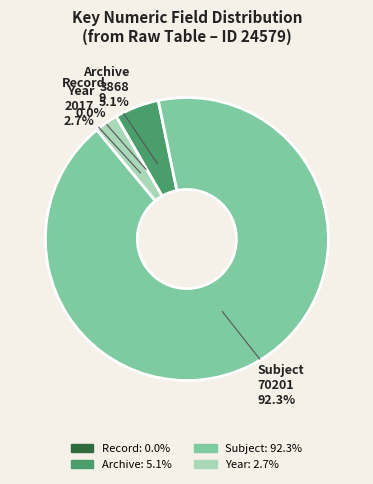

Which slice represents more than half of the pie?

Subject